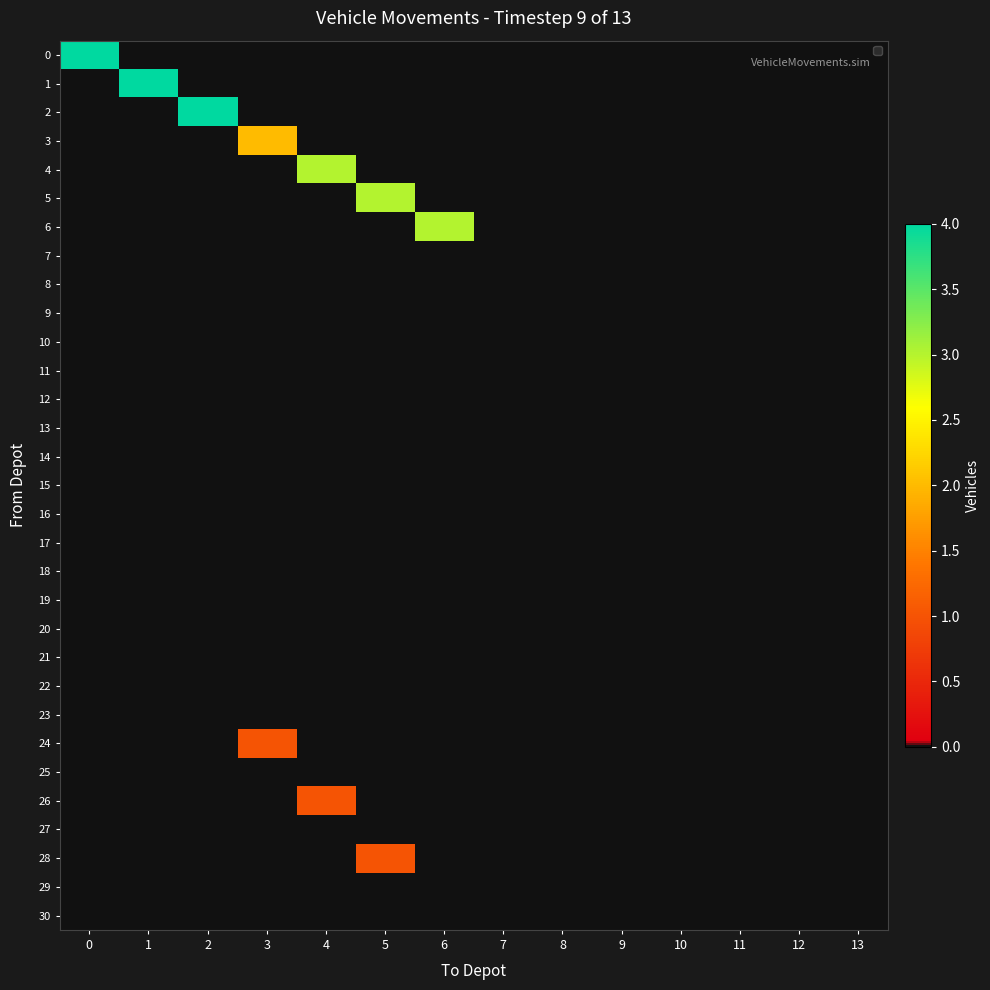

Reading left to right, list all the values displayed in this chart.

0: 0=4	1=0	2=0	3=0	4=0	5=0	6=0	7=0	8=0	9=0	10=0	11=0	12=0	13=0	14=0	15=0	16=0	17=0	18=0	19=0	20=0	21=0	22=0	23=0	24=0	25=0	26=0	27=0	28=0	29=0	30=0
1: 0=0	1=4	2=0	3=0	4=0	5=0	6=0	7=0	8=0	9=0	10=0	11=0	12=0	13=0	14=0	15=0	16=0	17=0	18=0	19=0	20=0	21=0	22=0	23=0	24=0	25=0	26=0	27=0	28=0	29=0	30=0
2: 0=0	1=0	2=4	3=0	4=0	5=0	6=0	7=0	8=0	9=0	10=0	11=0	12=0	13=0	14=0	15=0	16=0	17=0	18=0	19=0	20=0	21=0	22=0	23=0	24=0	25=0	26=0	27=0	28=0	29=0	30=0
3: 0=0	1=0	2=0	3=2	4=0	5=0	6=0	7=0	8=0	9=0	10=0	11=0	12=0	13=0	14=0	15=0	16=0	17=0	18=0	19=0	20=0	21=0	22=0	23=0	24=1	25=0	26=0	27=0	28=0	29=0	30=0
4: 0=0	1=0	2=0	3=0	4=3	5=0	6=0	7=0	8=0	9=0	10=0	11=0	12=0	13=0	14=0	15=0	16=0	17=0	18=0	19=0	20=0	21=0	22=0	23=0	24=0	25=0	26=1	27=0	28=0	29=0	30=0
5: 0=0	1=0	2=0	3=0	4=0	5=3	6=0	7=0	8=0	9=0	10=0	11=0	12=0	13=0	14=0	15=0	16=0	17=0	18=0	19=0	20=0	21=0	22=0	23=0	24=0	25=0	26=0	27=0	28=1	29=0	30=0
6: 0=0	1=0	2=0	3=0	4=0	5=0	6=3	7=0	8=0	9=0	10=0	11=0	12=0	13=0	14=0	15=0	16=0	17=0	18=0	19=0	20=0	21=0	22=0	23=0	24=0	25=0	26=0	27=0	28=0	29=0	30=0
7: 0=0	1=0	2=0	3=0	4=0	5=0	6=0	7=0	8=0	9=0	10=0	11=0	12=0	13=0	14=0	15=0	16=0	17=0	18=0	19=0	20=0	21=0	22=0	23=0	24=0	25=0	26=0	27=0	28=0	29=0	30=0
8: 0=0	1=0	2=0	3=0	4=0	5=0	6=0	7=0	8=0	9=0	10=0	11=0	12=0	13=0	14=0	15=0	16=0	17=0	18=0	19=0	20=0	21=0	22=0	23=0	24=0	25=0	26=0	27=0	28=0	29=0	30=0
9: 0=0	1=0	2=0	3=0	4=0	5=0	6=0	7=0	8=0	9=0	10=0	11=0	12=0	13=0	14=0	15=0	16=0	17=0	18=0	19=0	20=0	21=0	22=0	23=0	24=0	25=0	26=0	27=0	28=0	29=0	30=0
10: 0=0	1=0	2=0	3=0	4=0	5=0	6=0	7=0	8=0	9=0	10=0	11=0	12=0	13=0	14=0	15=0	16=0	17=0	18=0	19=0	20=0	21=0	22=0	23=0	24=0	25=0	26=0	27=0	28=0	29=0	30=0
11: 0=0	1=0	2=0	3=0	4=0	5=0	6=0	7=0	8=0	9=0	10=0	11=0	12=0	13=0	14=0	15=0	16=0	17=0	18=0	19=0	20=0	21=0	22=0	23=0	24=0	25=0	26=0	27=0	28=0	29=0	30=0
12: 0=0	1=0	2=0	3=0	4=0	5=0	6=0	7=0	8=0	9=0	10=0	11=0	12=0	13=0	14=0	15=0	16=0	17=0	18=0	19=0	20=0	21=0	22=0	23=0	24=0	25=0	26=0	27=0	28=0	29=0	30=0
13: 0=0	1=0	2=0	3=0	4=0	5=0	6=0	7=0	8=0	9=0	10=0	11=0	12=0	13=0	14=0	15=0	16=0	17=0	18=0	19=0	20=0	21=0	22=0	23=0	24=0	25=0	26=0	27=0	28=0	29=0	30=0